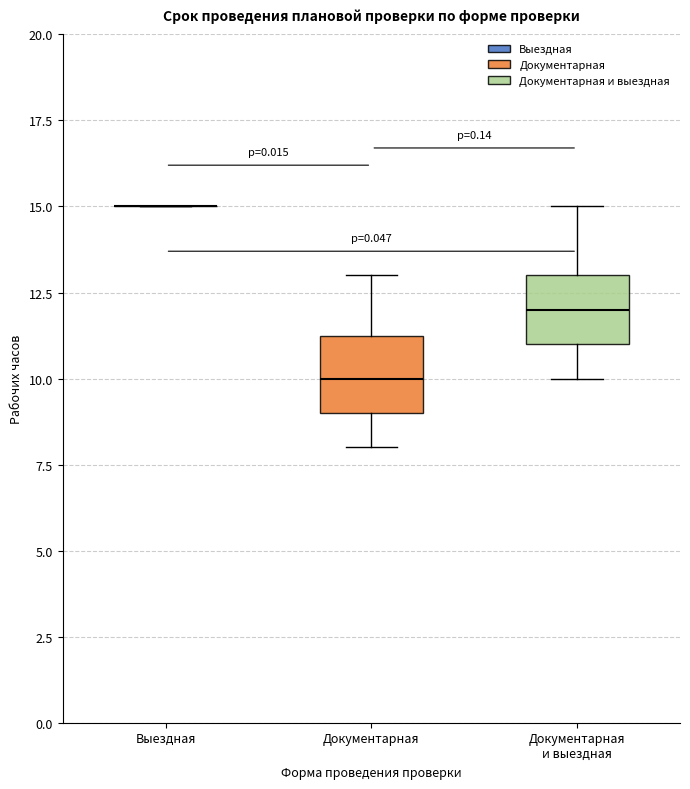

Reading left to right, transcribe this box plot: for each box, give where its median line is, the range the box spans, and where its two whiskers end, as read against the y-axis. The values are not printed on the chart, so give them approximately, as read against the axis.

Выездная: box collapsed to a line at 15.0, whiskers 15.0 to 15.0
Документарная: median 10.0, box 9.0 to 11.5, whiskers 8.0 to 13.0
Документарная и выездная: median 12.0, box 11.0 to 13.0, whiskers 10.0 to 15.0